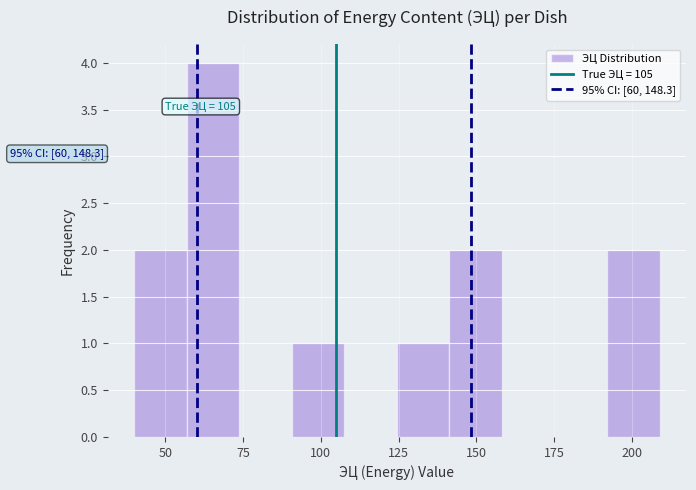

Read against the x-axis, roughly where is the centre of the tallest bar?

65